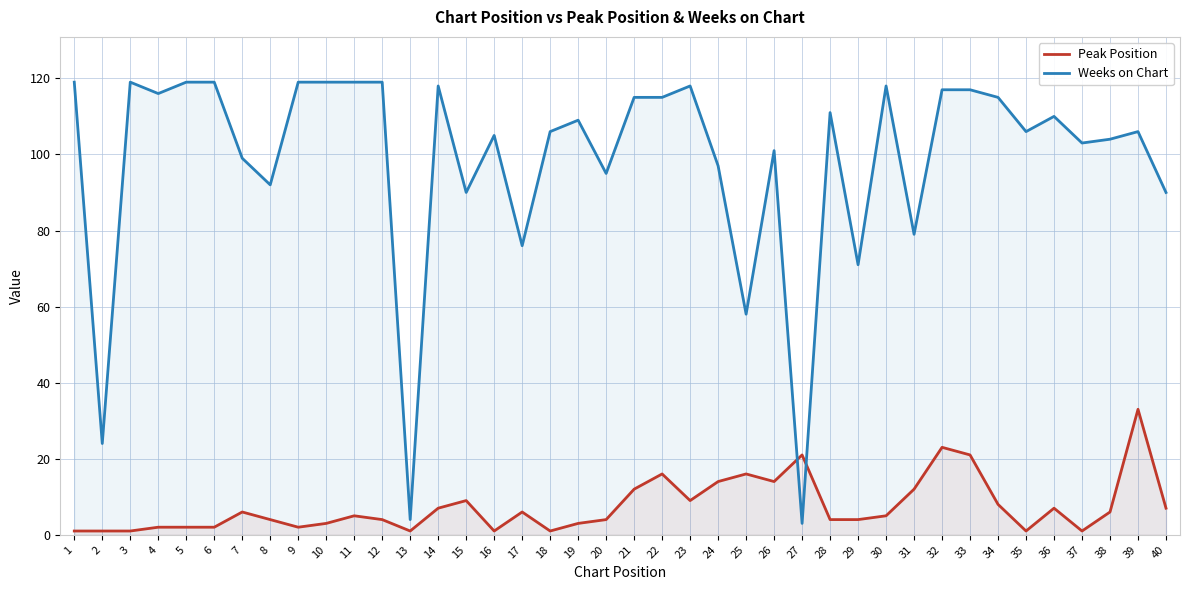

How many intersections are there between Peak Position and Weeks on Chart?

2